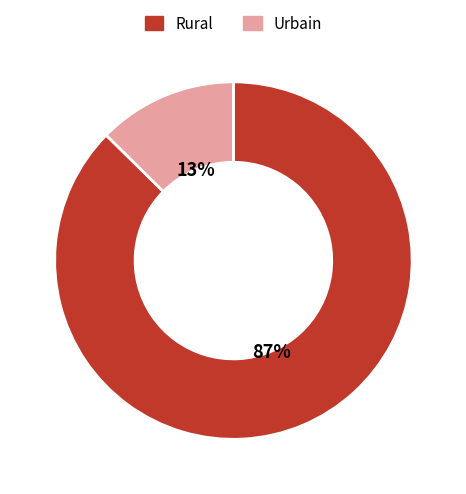

To the nearest percent, what is the average slice percentage?

50%